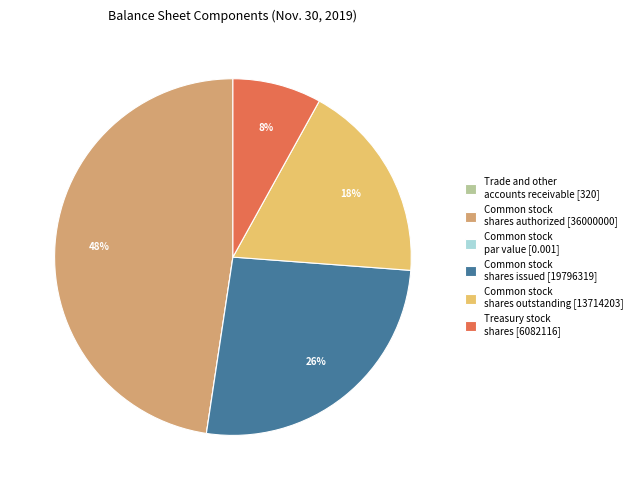

To the nearest percent, what is the combined percentage of Treasury stock shares [6082116] and Common stock shares authorized [36000000]?

56%